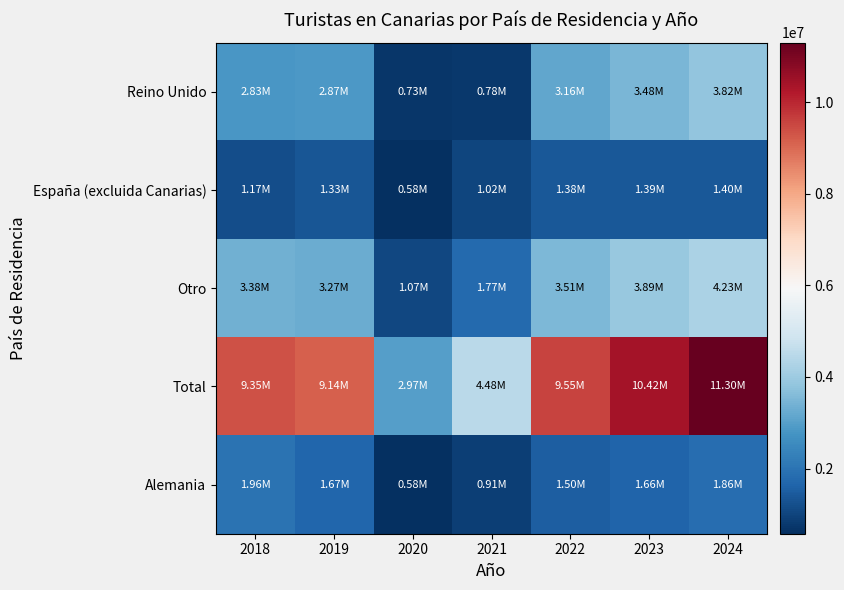

What is the total value across all series at 2019?

18284618